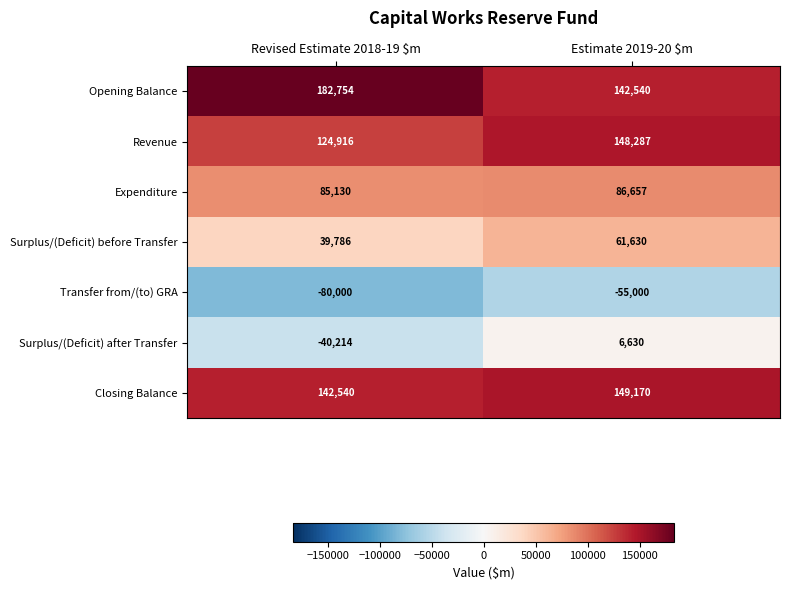

At which label is Transfer from/(to) GRA closest to -67500?

Revised Estimate 2018-19 $m